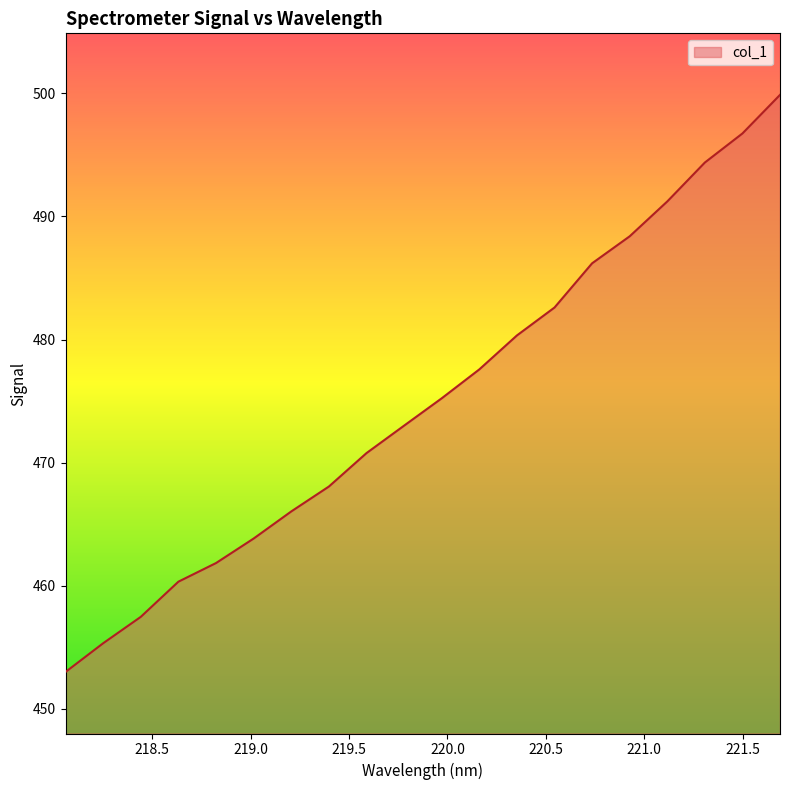

What is the maximum value shown in the chart?

499.9